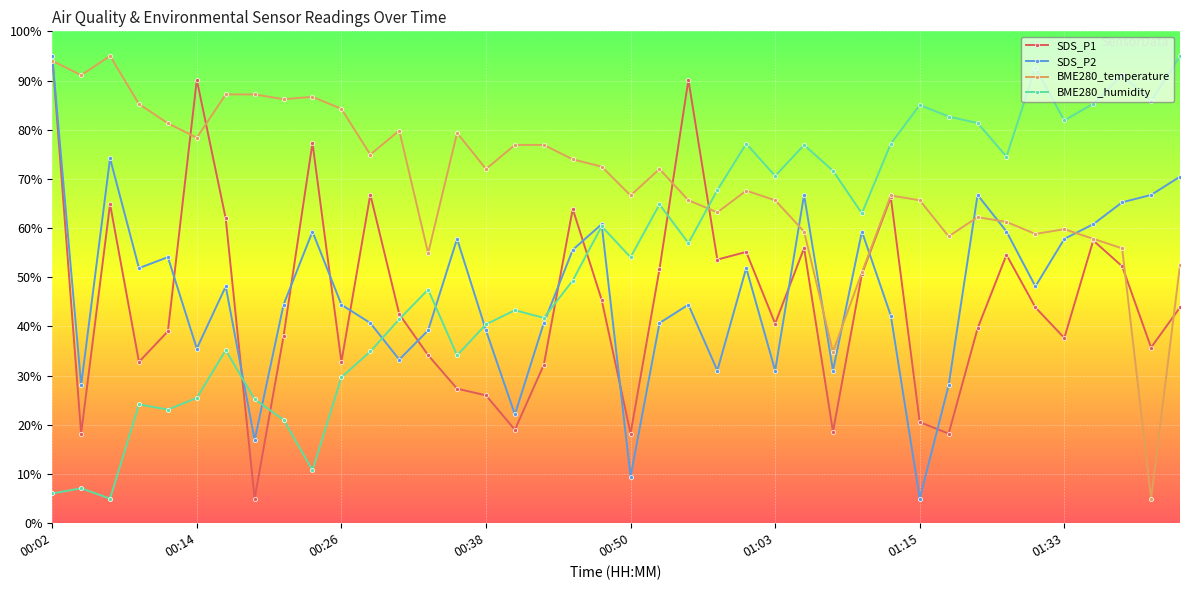

What is the value of the SDS_P2 point at the 21st from the left?

9.5